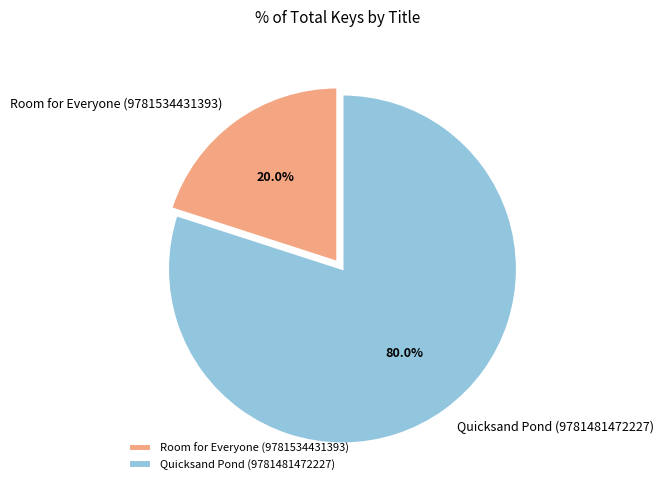

True or false: Room for Everyone (9781534431393) accounts for 20% of the total.

True